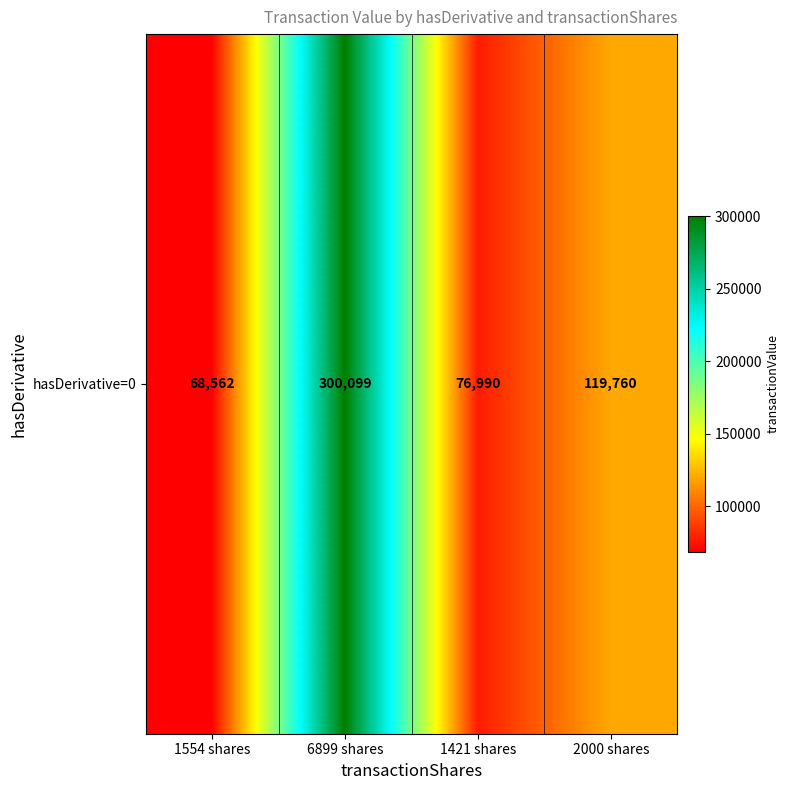

Is it true that the value at 1421 shares is 25887?

False